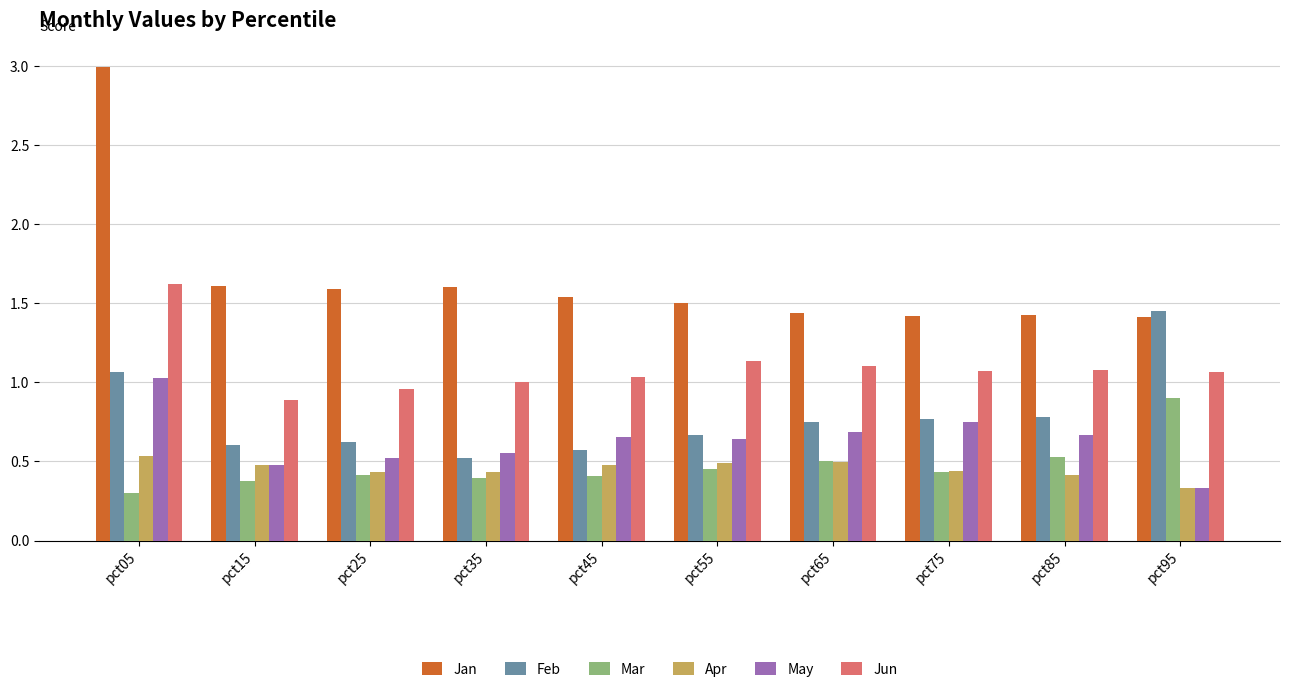

Which series has the largest total across all categories?

Jan